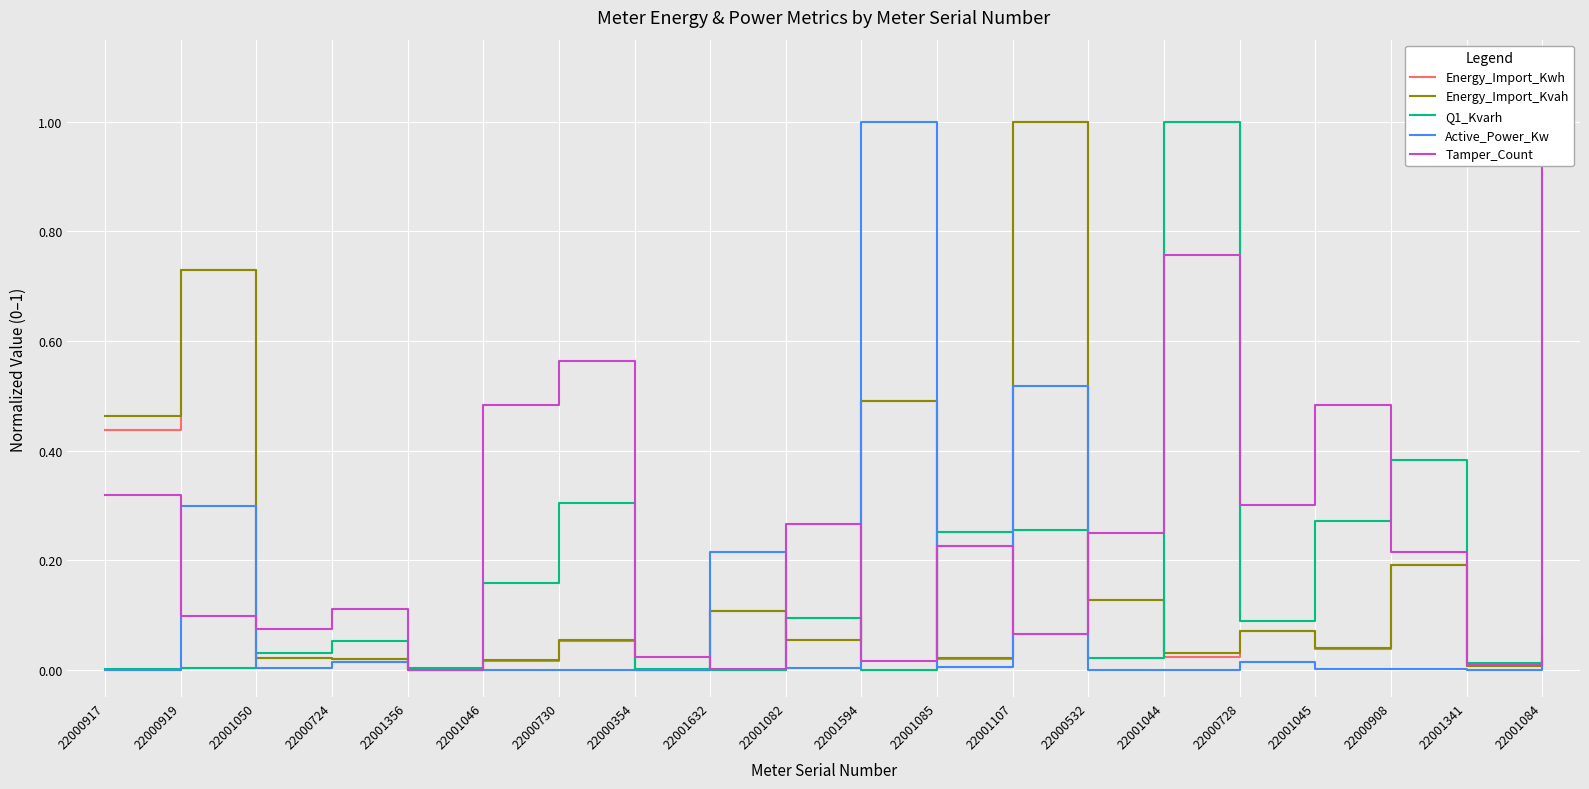

True or false: Tamper_Count has more than 0 points higher than both neighbors.

True